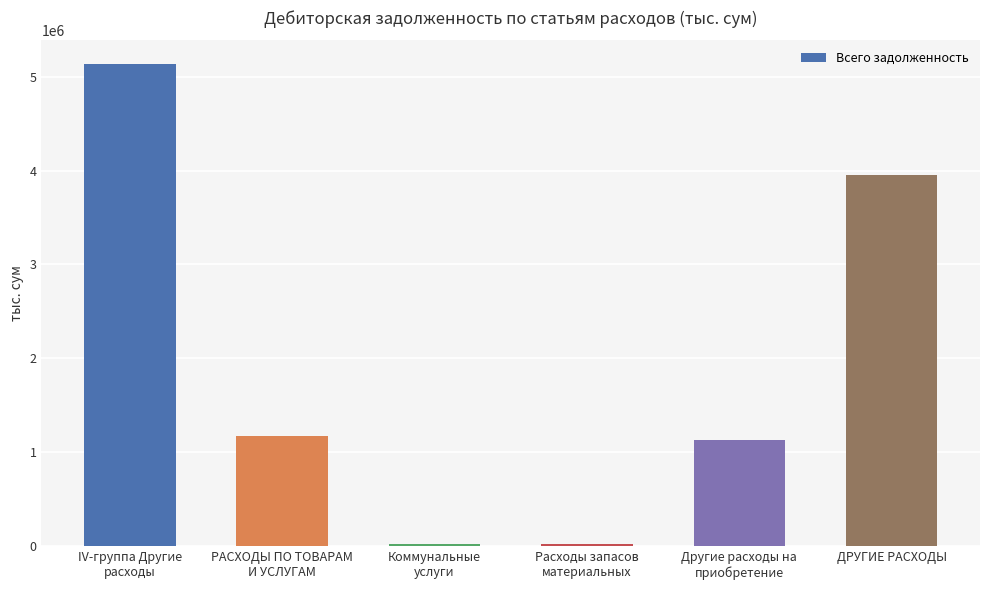

What is the maximum value shown in the chart?

5128344.7